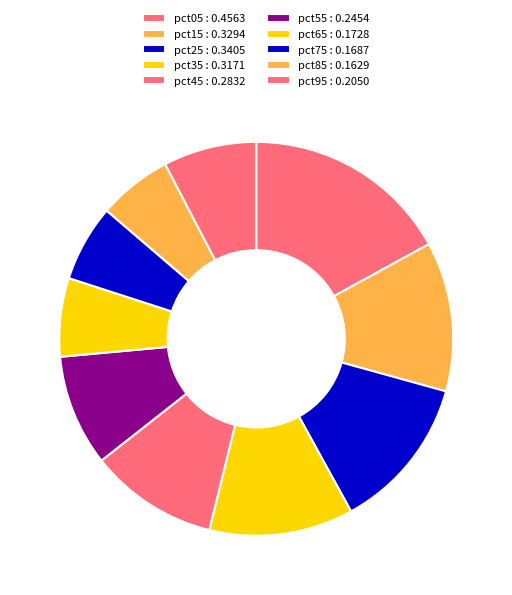

How many segments does this pie chart have?

10